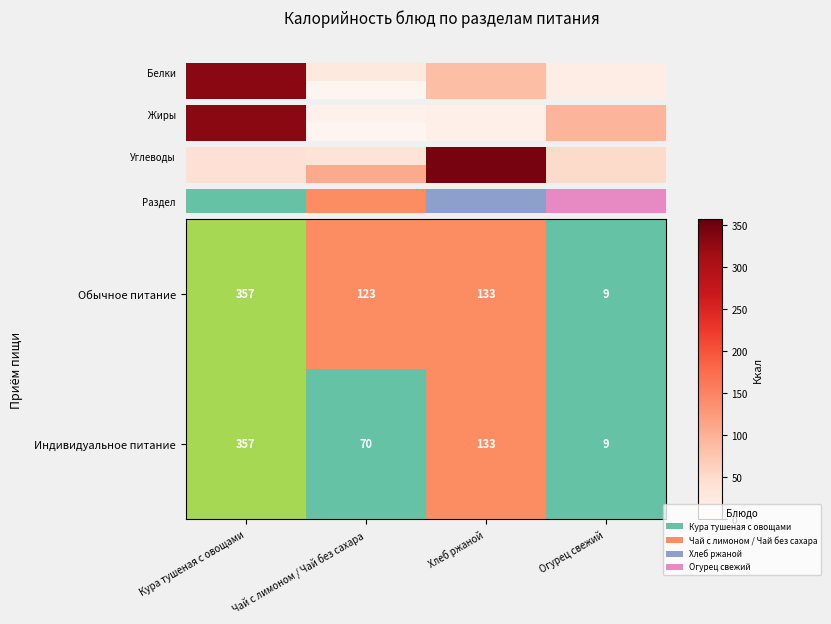

The Белки series shows 3.3 at Хлеб ржаной. True or false?

True